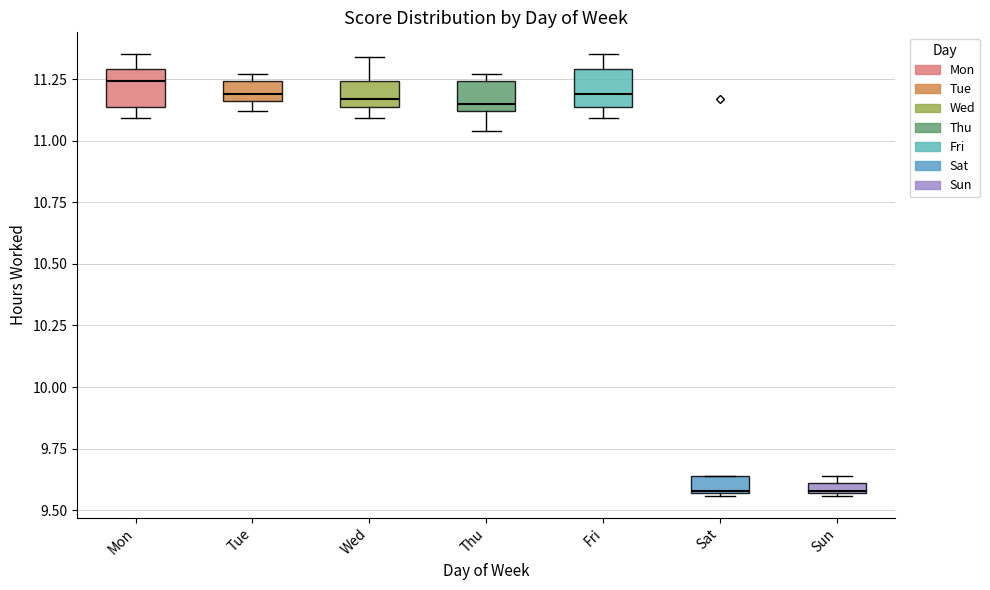

Which box's median line is the highest?

Mon